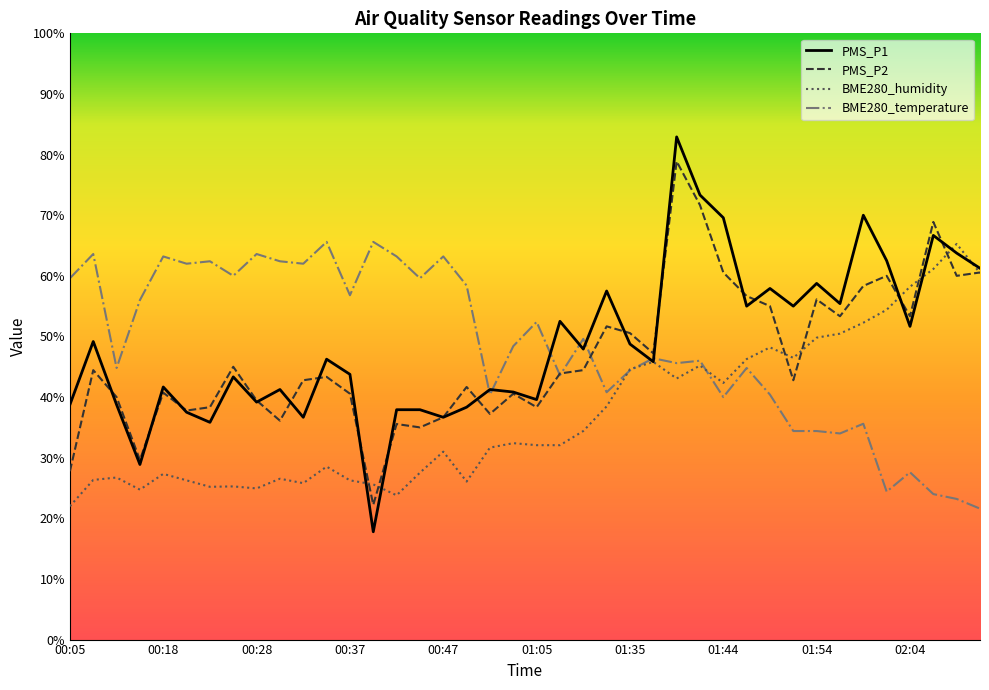

What is the difference between the PMS_P2 values at 01:16 and 00:32?

1.7